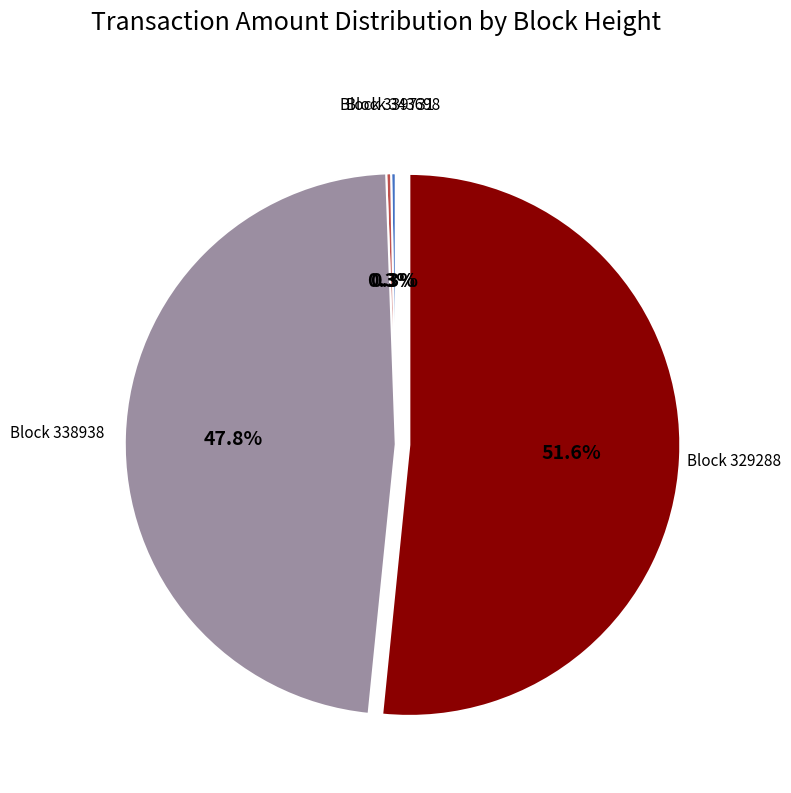

What percentage is NOT represented by Block 338938?

52.2%